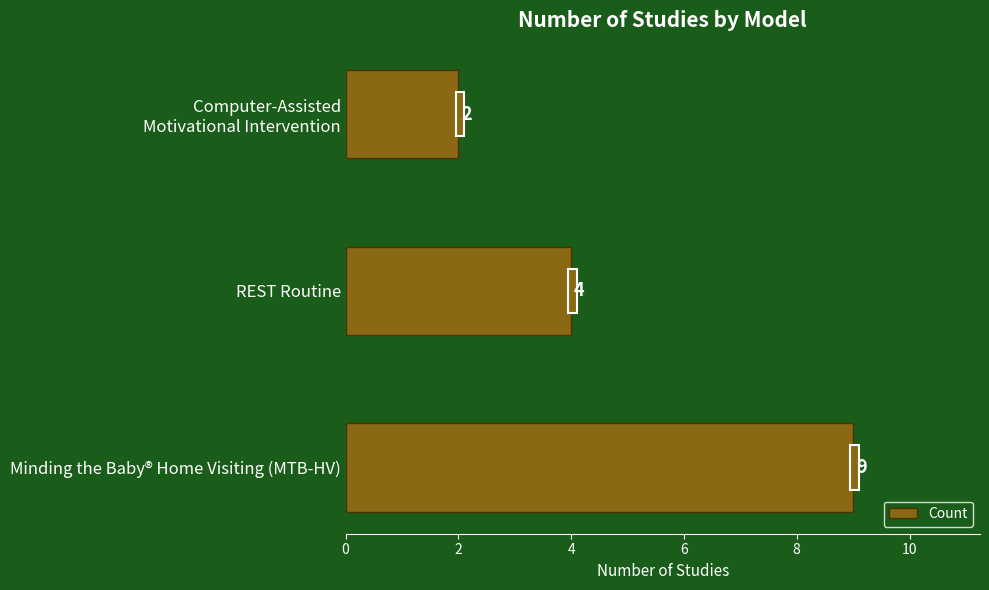

Which label corresponds to the smallest value in the chart?

Computer-Assisted
Motivational Intervention